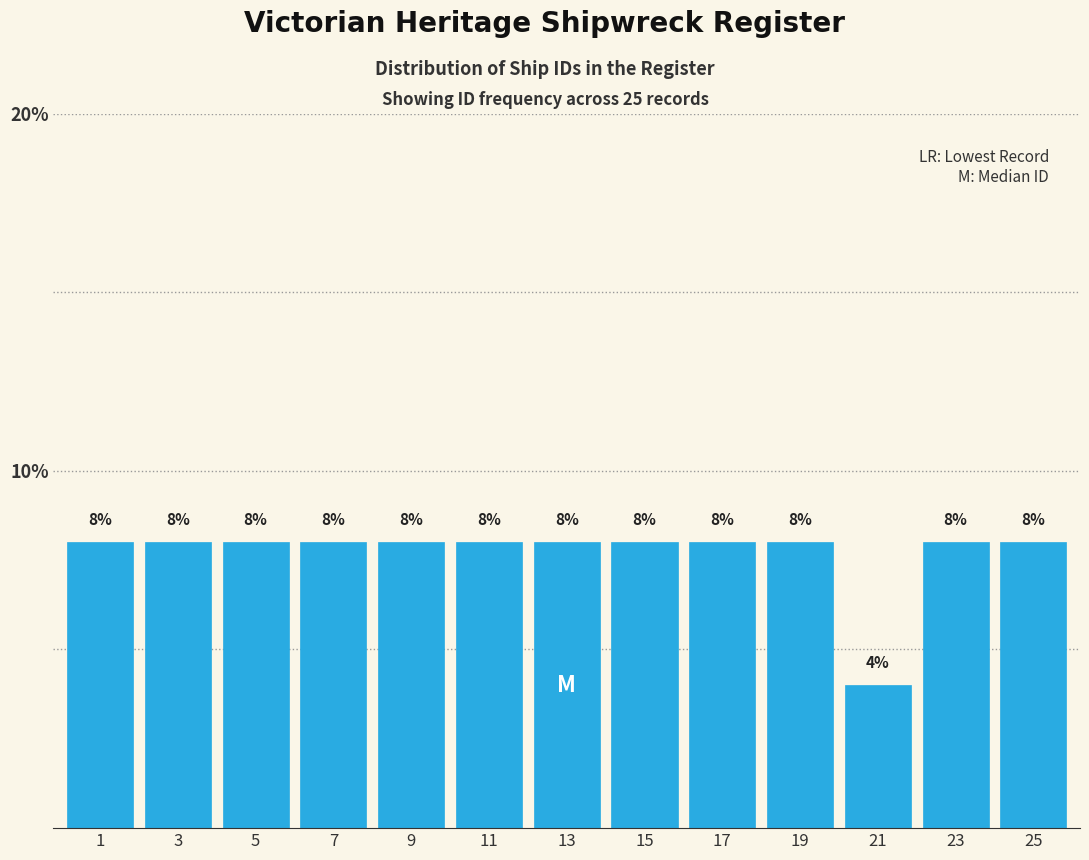

Reading left to right, extract all data points from this chart.

1=8	3=8	5=8	7=8	9=8	11=8	13=8	15=8	17=8	19=8	21=4	23=8	25=8